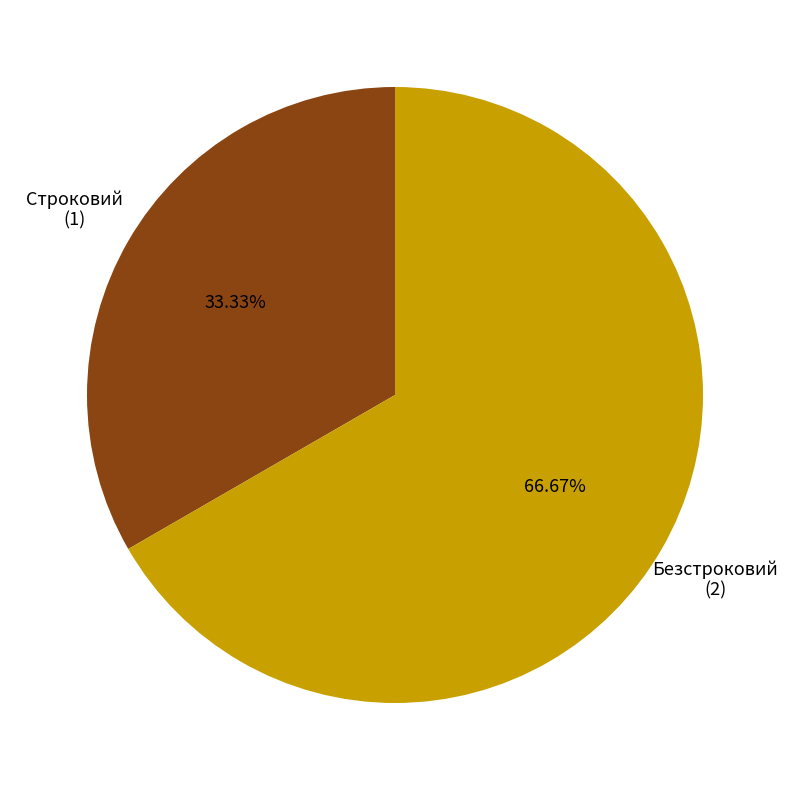

Does any single category account for the majority?

Yes